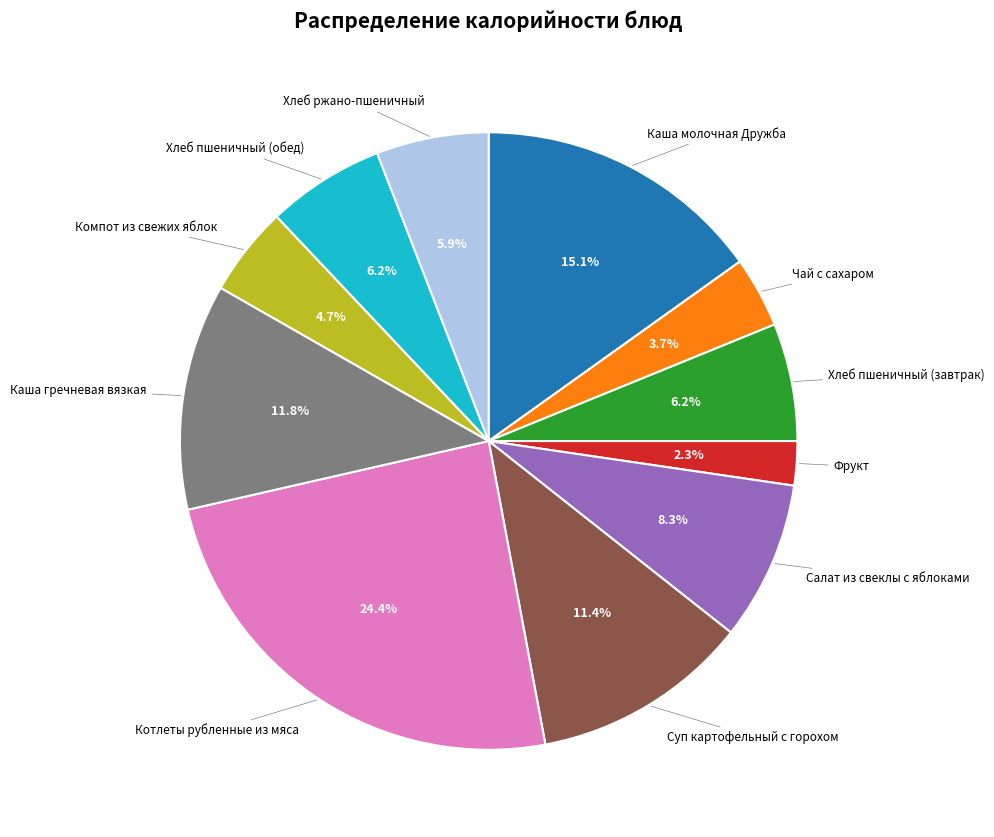

Is there any slice that represents more than half of the pie?

No